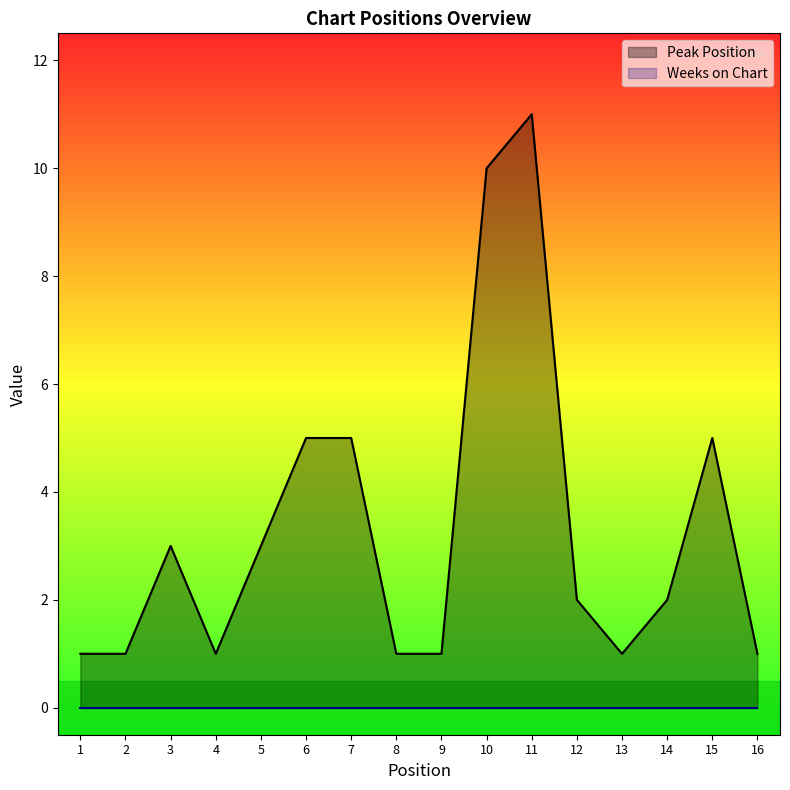

True or false: Weeks on Chart and Peak Position intersect in this chart.

False